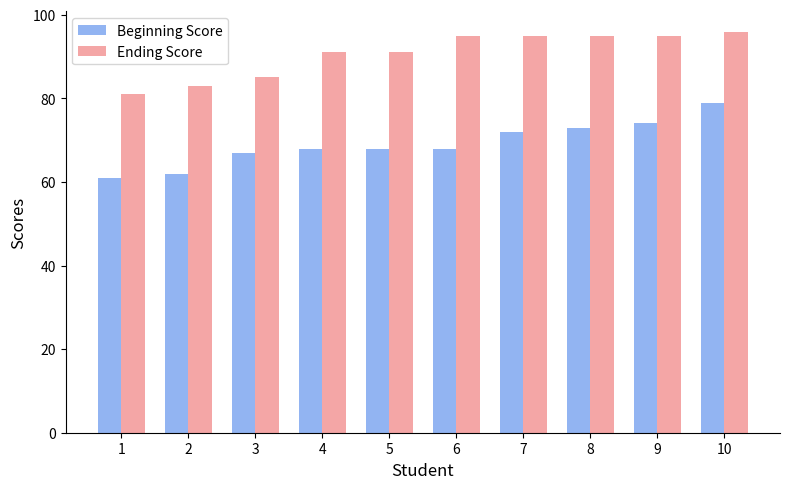

At how many categories does at least one series exceed 86?

7